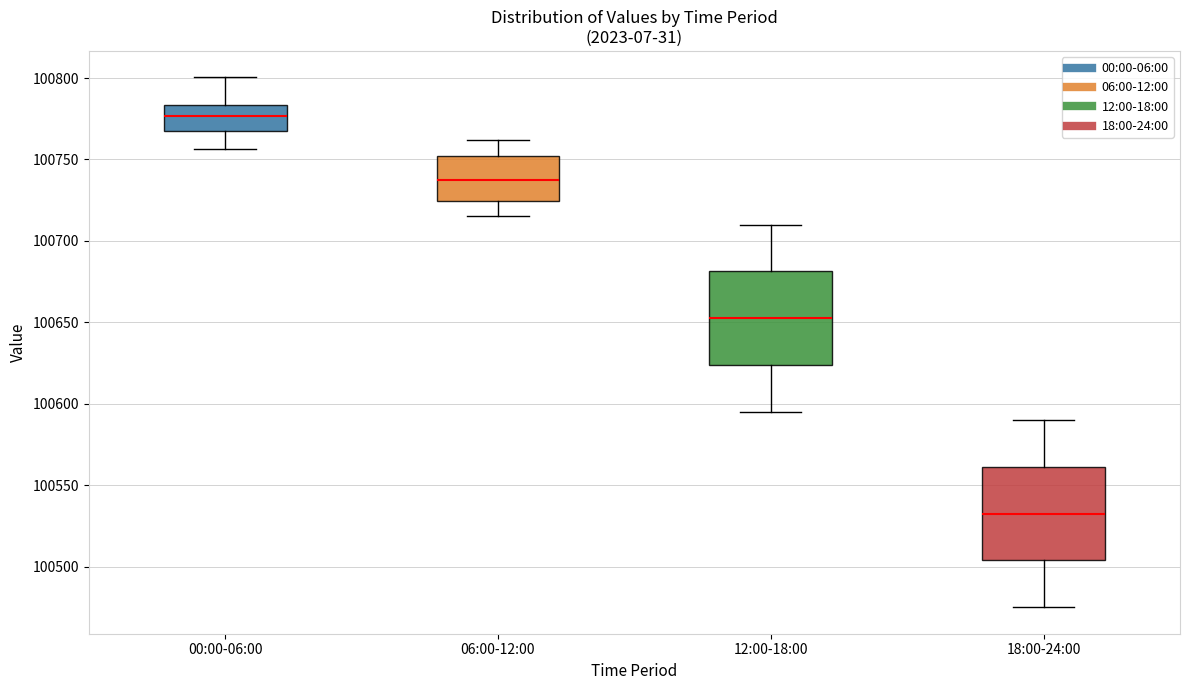

Reading left to right, read every box against the y-axis: the position of its median line, the range the box covers, and the ends of its whiskers. The values are not printed on the chart, so give them approximately, as read against the axis.

00:00-06:00: median 100775, box 100770 to 100785, whiskers 100755 to 100800
06:00-12:00: median 100735, box 100725 to 100750, whiskers 100715 to 100760
12:00-18:00: median 100655, box 100625 to 100680, whiskers 100595 to 100710
18:00-24:00: median 100535, box 100505 to 100560, whiskers 100475 to 100590